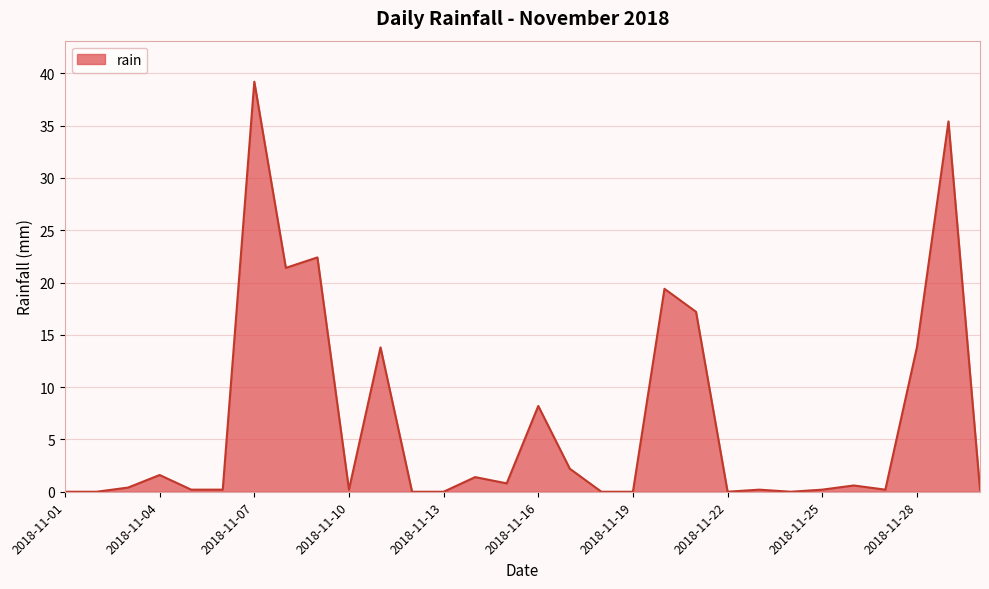

What is the difference between the maximum and minimum values?

39.2